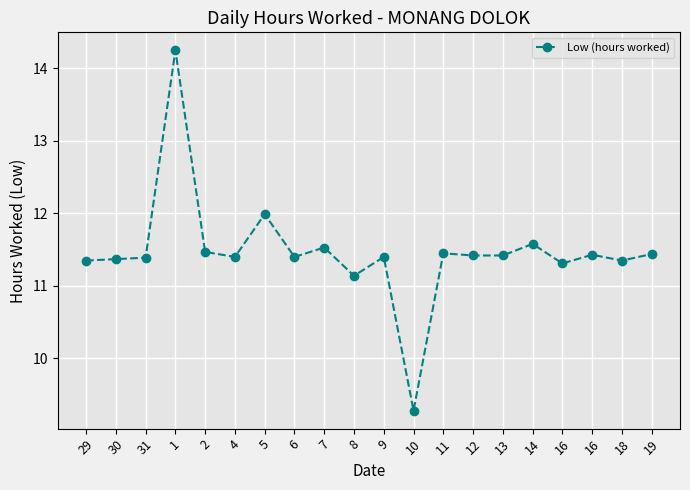

What is the value of the 16th point from the left?

11.6